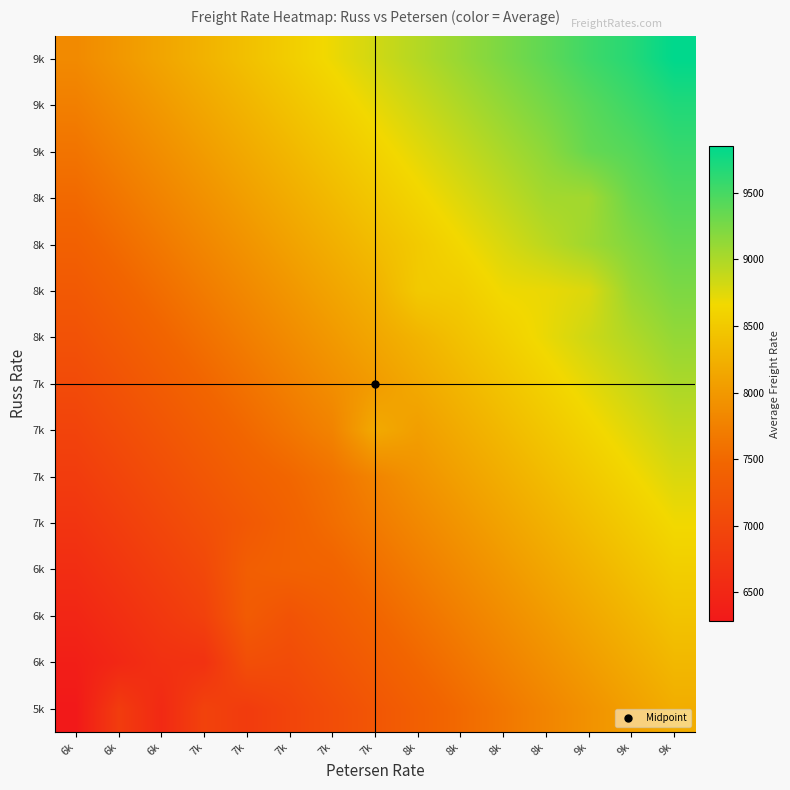

What is the minimum value shown in the chart?

6285.4